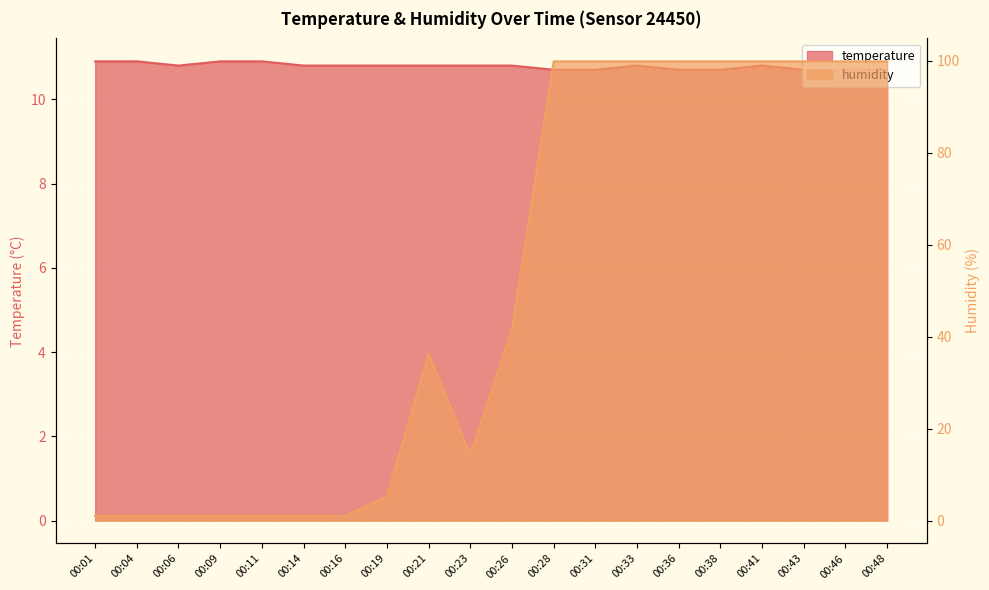

What is the difference between the maximum and minimum values in the humidity series?

98.9